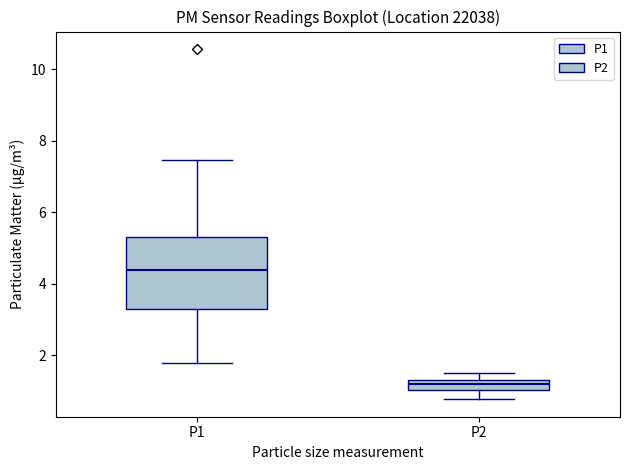

Where is the lower edge of the box for P1 on the y-axis? The values are not printed on the chart, so give them approximately, as read against the axis.

3.2